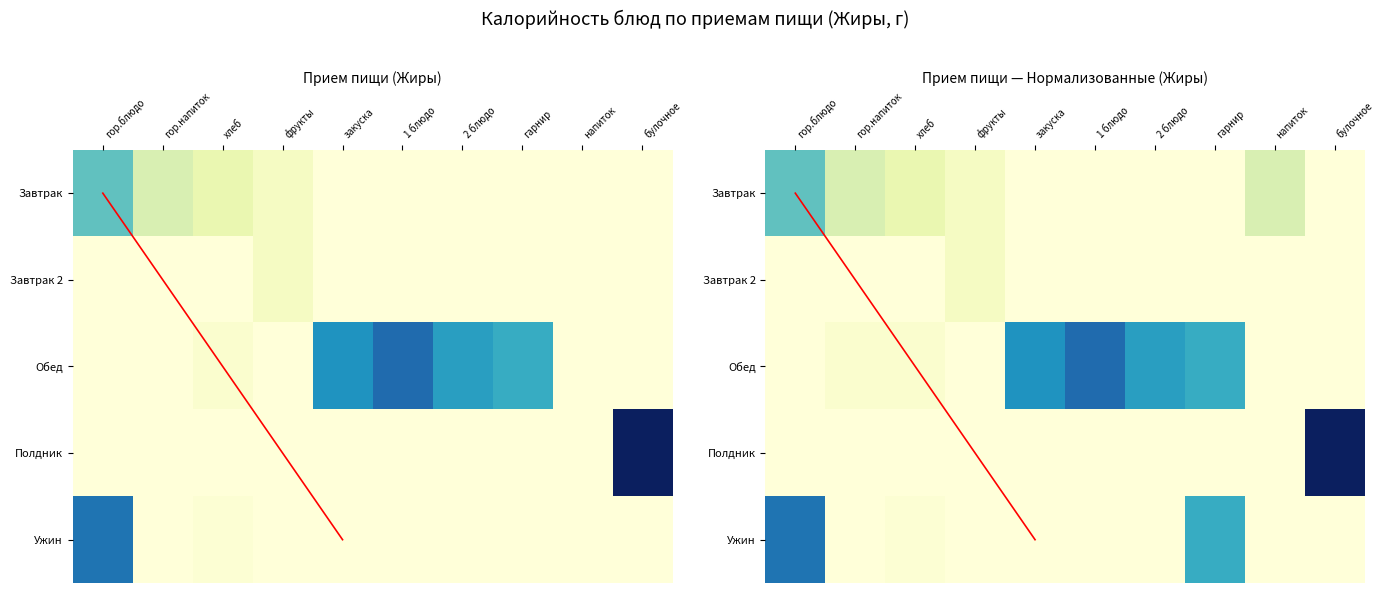

What is the sum of all Завтрак 2 values?

0.4